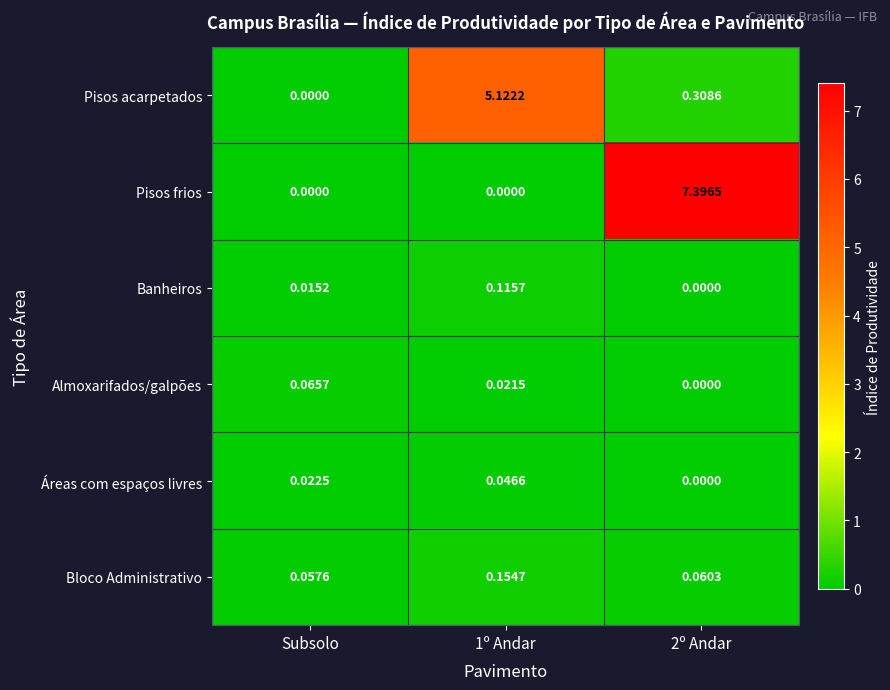

At how many categories does at least one series exceed 3?

2